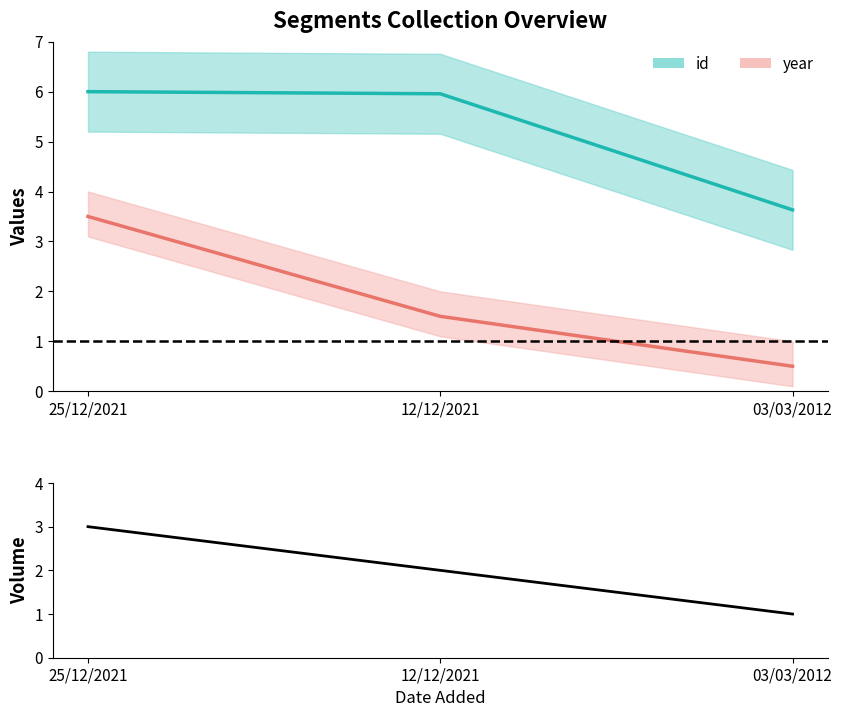

Does the chart have visible grid lines?

No